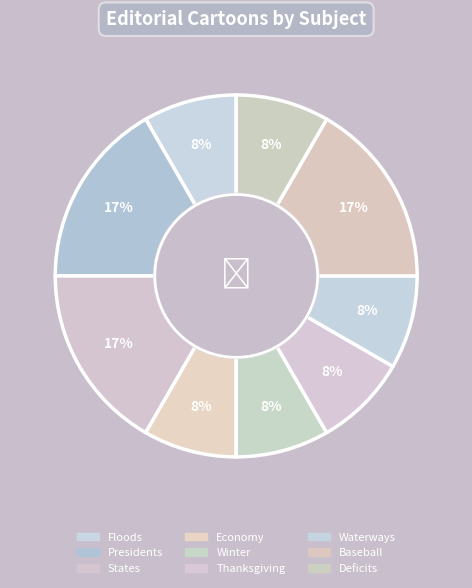

Between Economy and States, which is larger?

States